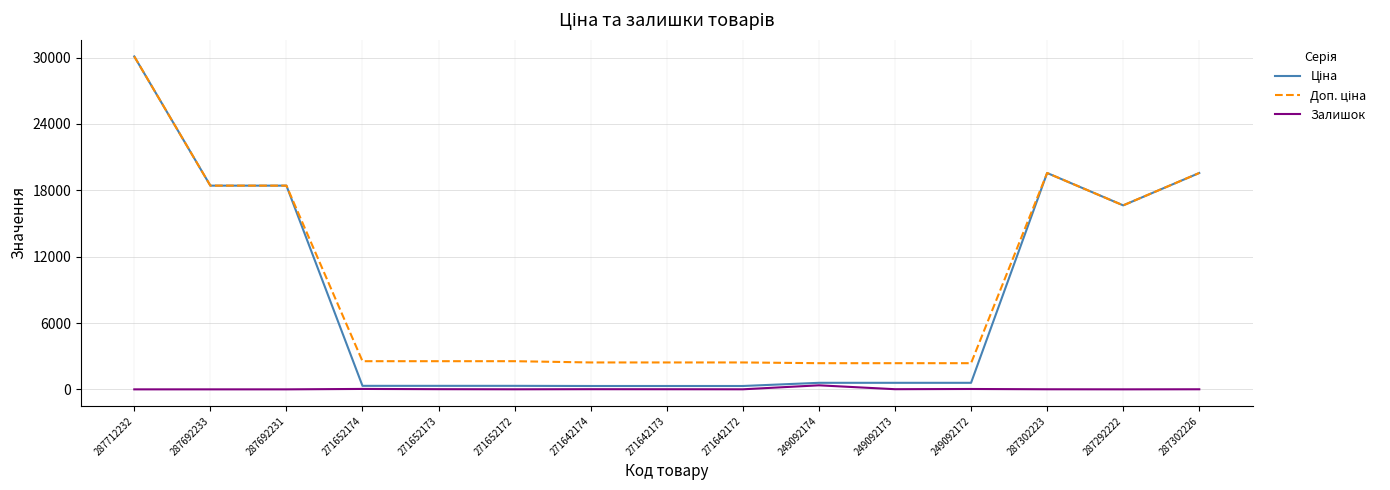

What is the greatest value displayed?

30102.8